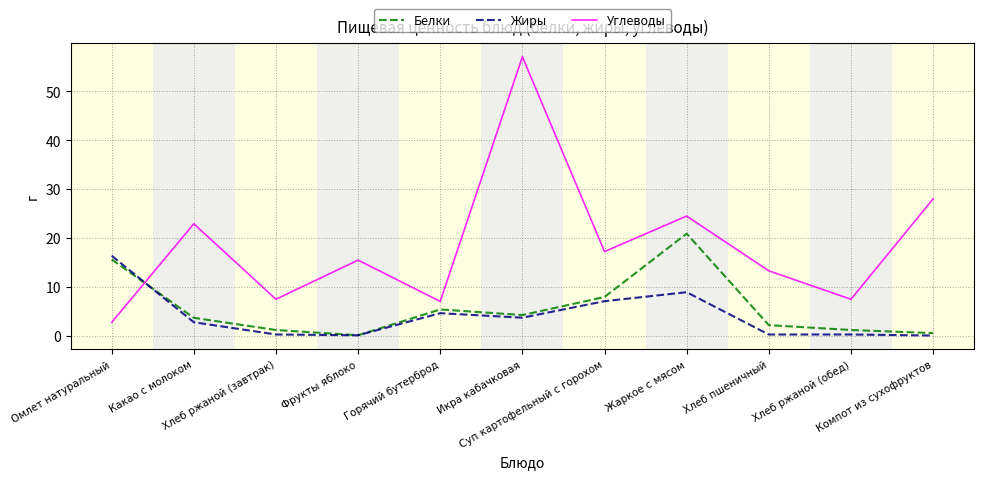

Which series has the widest spread of values?

Углеводы